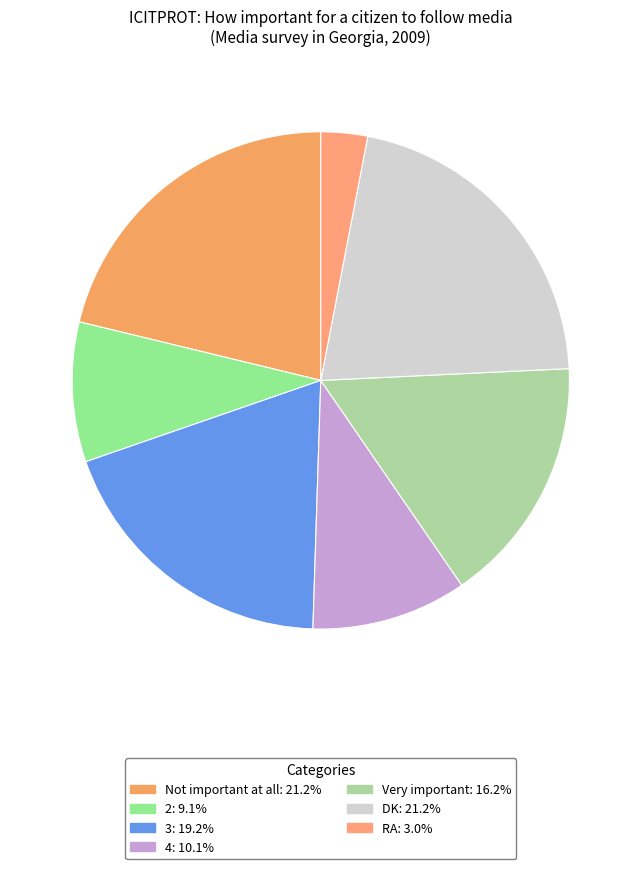

Is it true that DK is 34% of the pie?

False